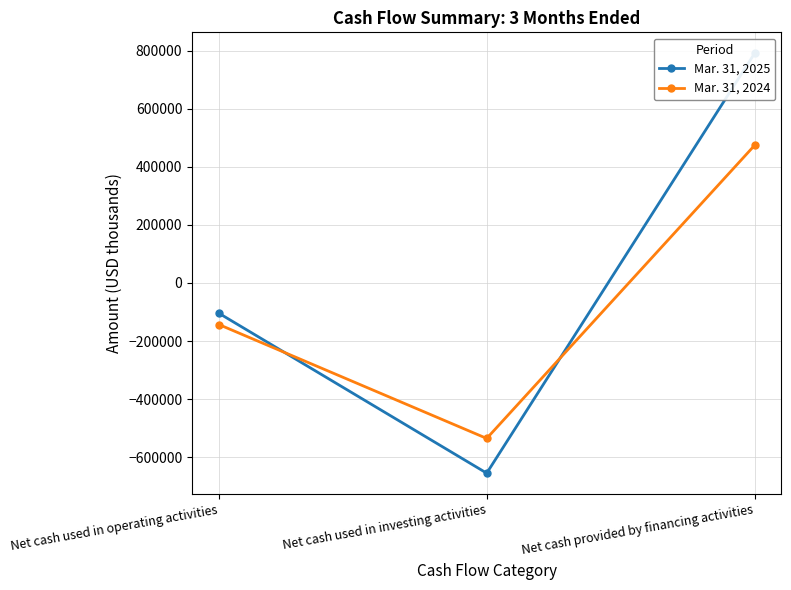

At which category is the sum across all series the highest?

Net cash provided by financing activities